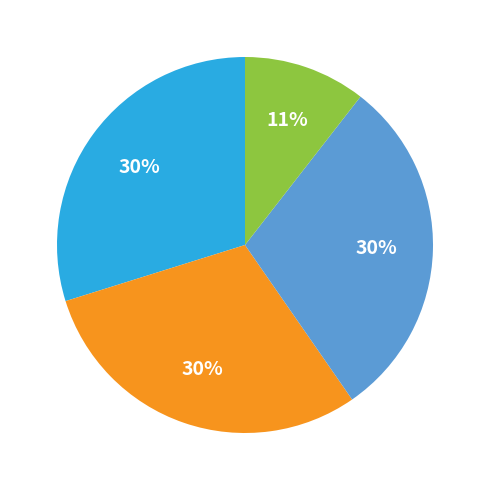

To the nearest percent, what is the average slice percentage?

25%